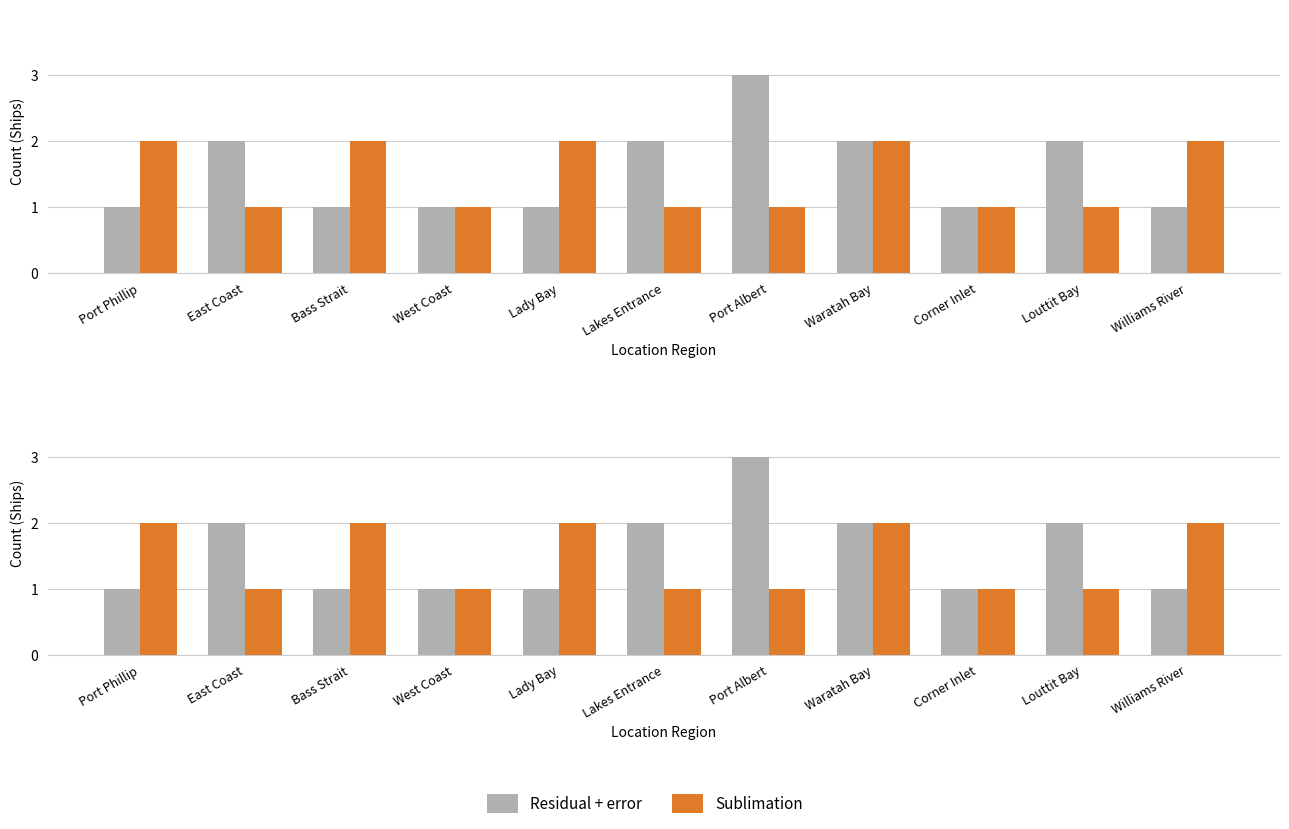

Count the Sublimation values in the range 1 to 2.

11